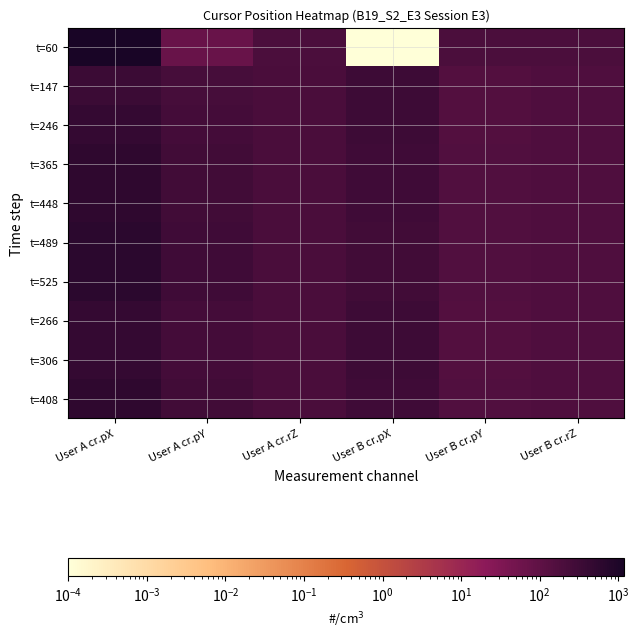

Rank the series by their maximum value, from lowest to highest.

t=147, t=246, t=266, t=306, t=365, t=448, t=408, t=489, t=525, t=60